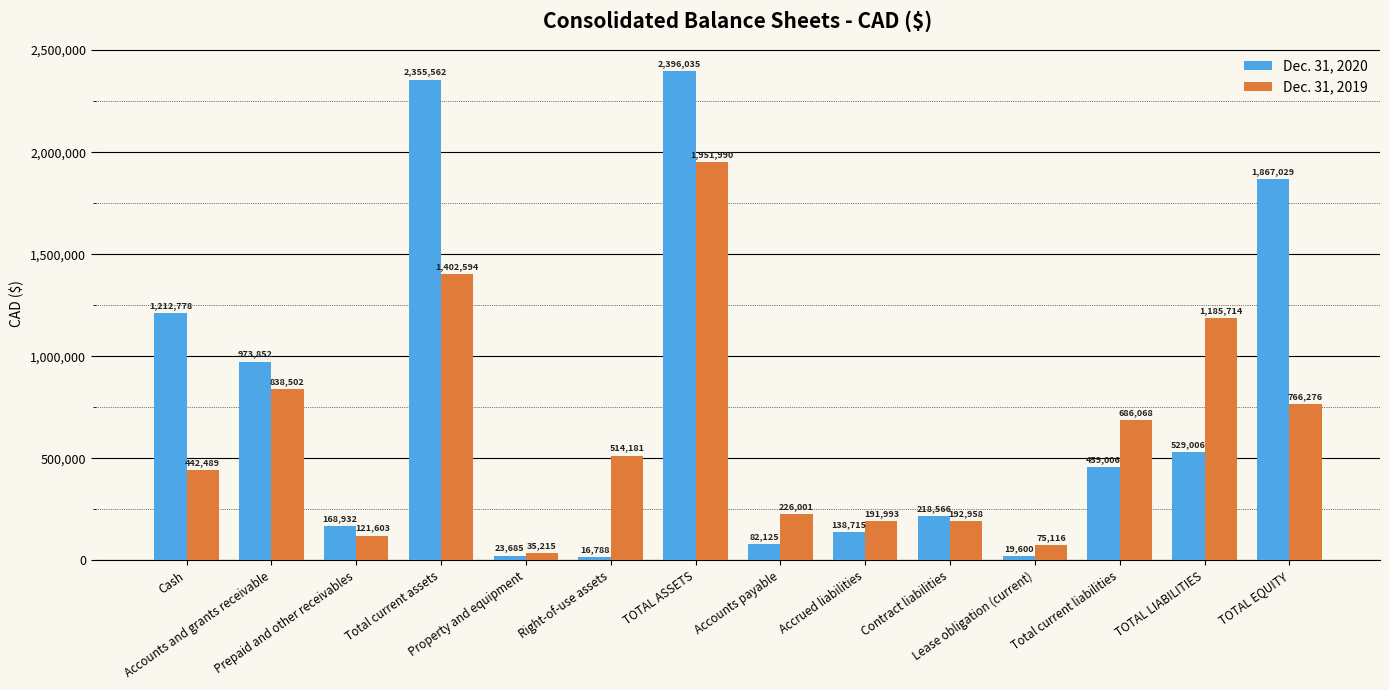

Which category has the lowest value in the Dec. 31, 2019 series?

Property and equipment